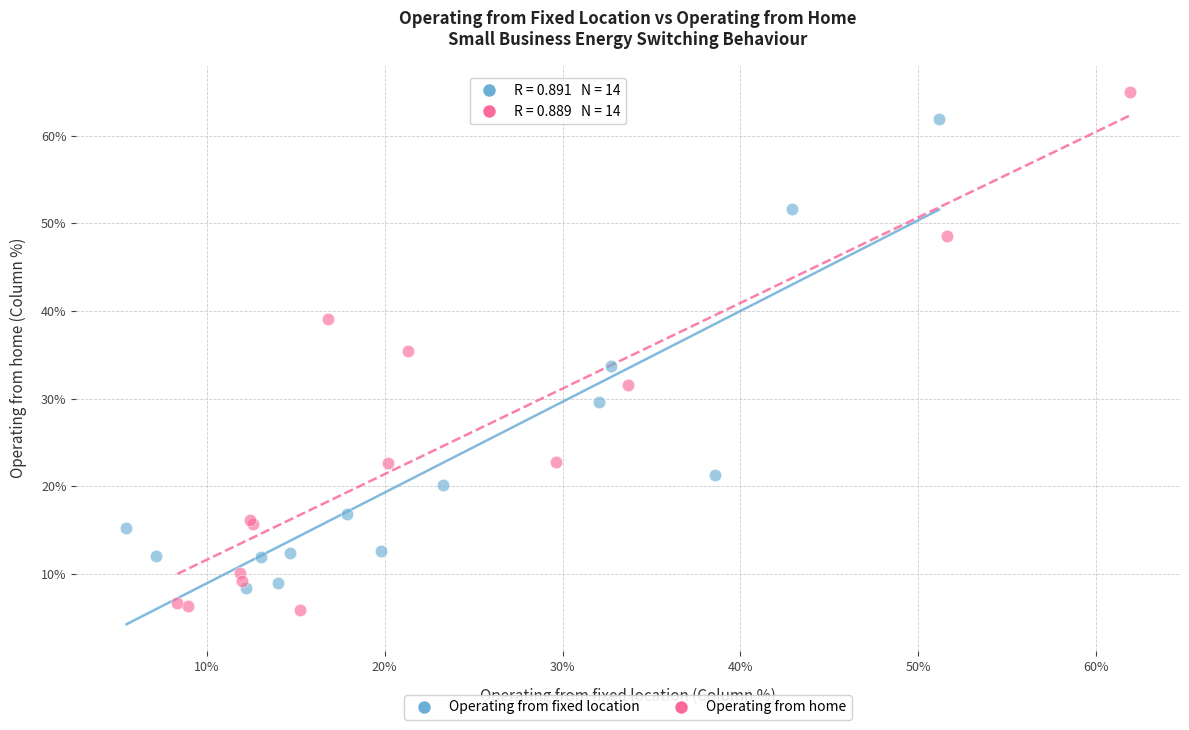

Which series has the widest spread of Y values?

Operating from home